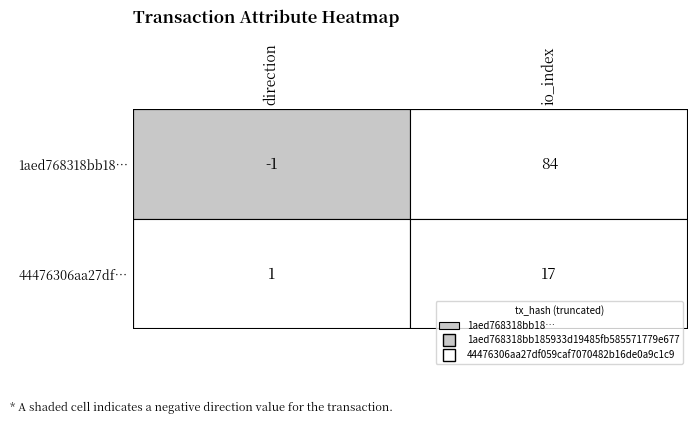

True or false: 1aed768318bb185933d19485fb585571779e677 has a value of 55 at io_index.

False